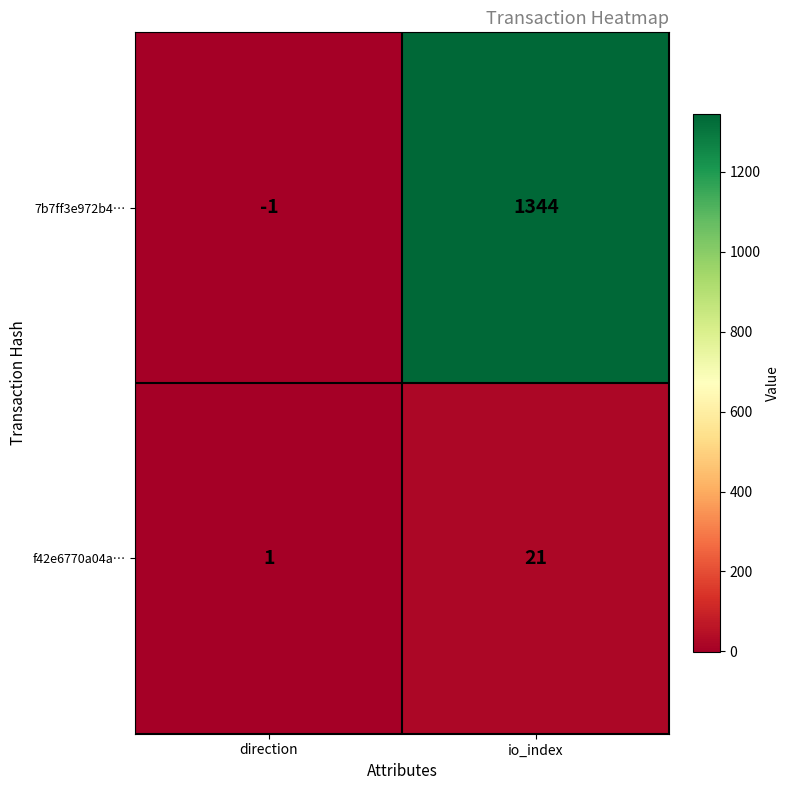

How many series are shown in this chart?

2